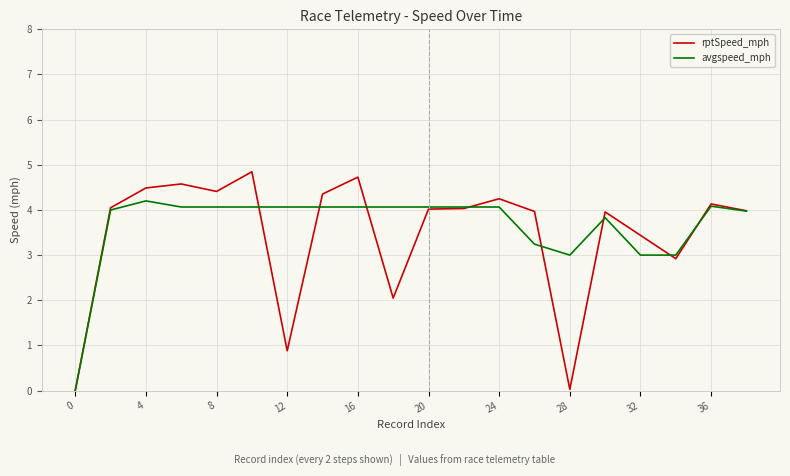

Rank the series by their maximum value, from lowest to highest.

avgspeed_mph, rptSpeed_mph